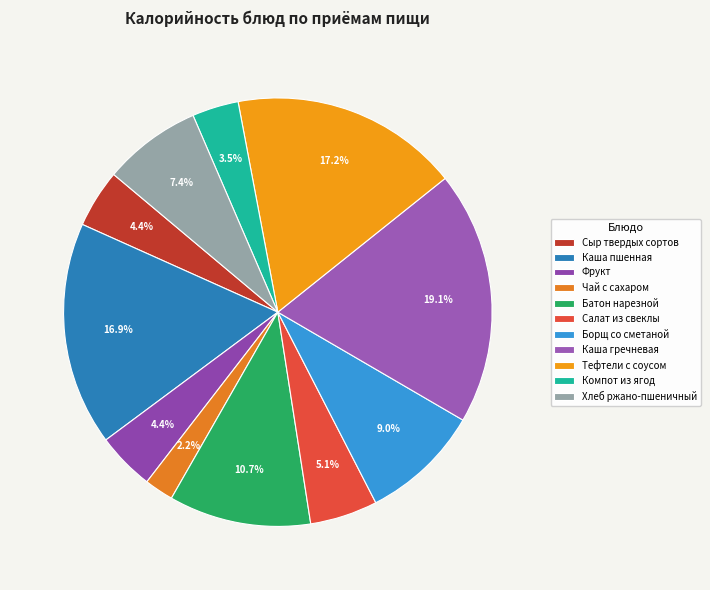

The Тефтели с соусом slice represents 4% of the pie. True or false?

False